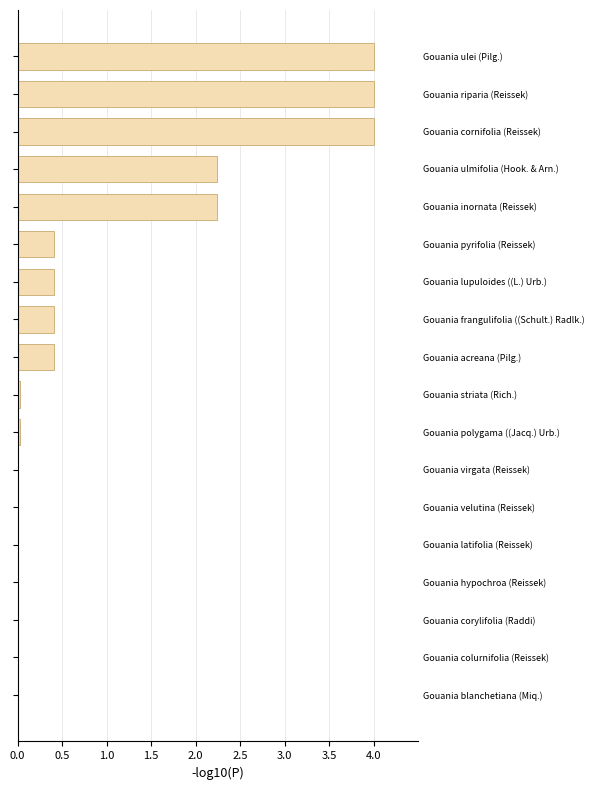

Where is the data nearest to the value 2?

Gouania inornata (Reissek)